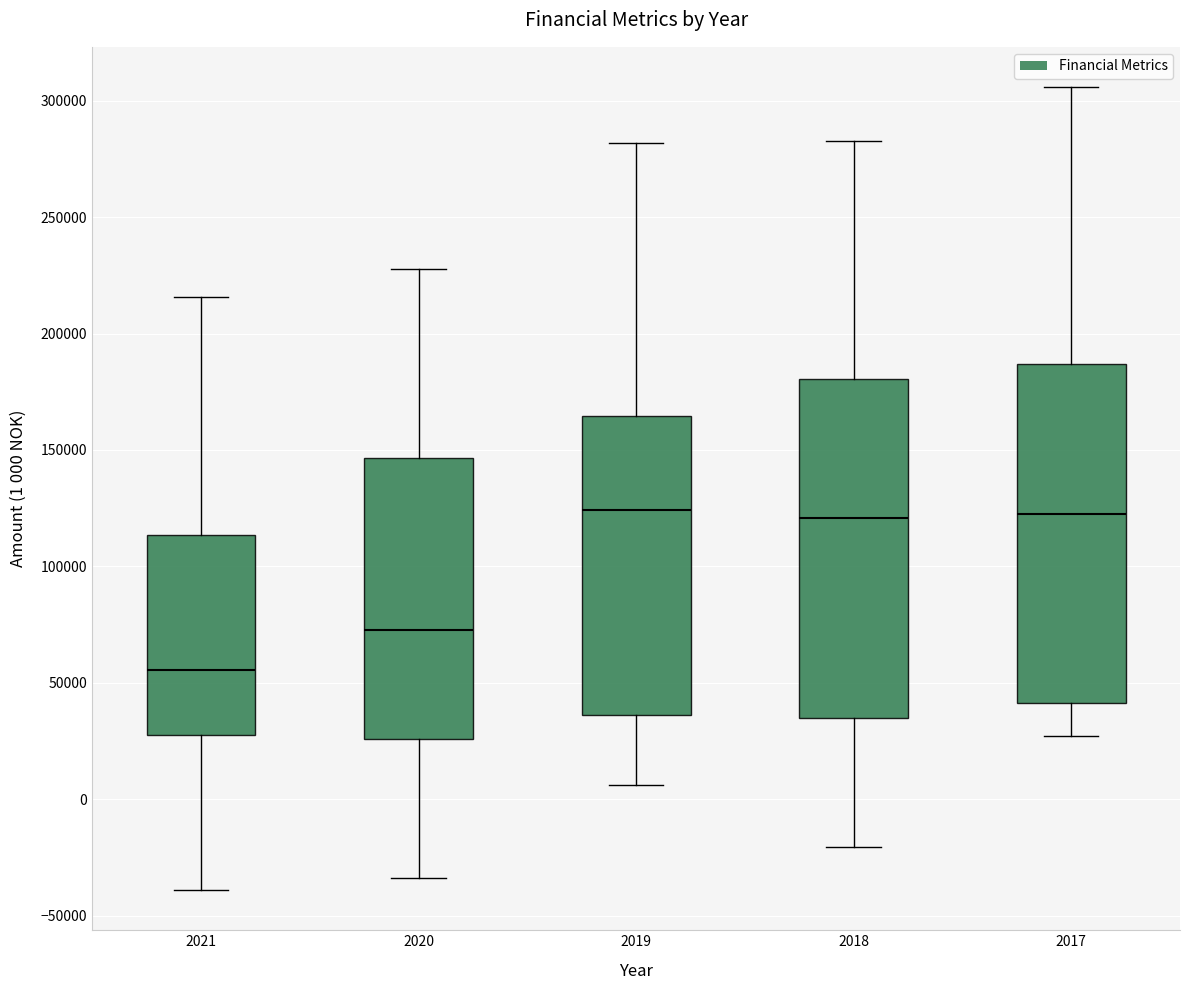

Reading left to right, read every box against the y-axis: the position of its median line, the range the box covers, and the ends of its whiskers. The values are not printed on the chart, so give them approximately, as read against the axis.

2021: median 55000, box 30000 to 115000, whiskers -40000 to 215000
2020: median 75000, box 25000 to 145000, whiskers -35000 to 230000
2019: median 125000, box 35000 to 165000, whiskers 5000 to 280000
2018: median 120000, box 35000 to 180000, whiskers -20000 to 285000
2017: median 120000, box 40000 to 185000, whiskers 25000 to 305000